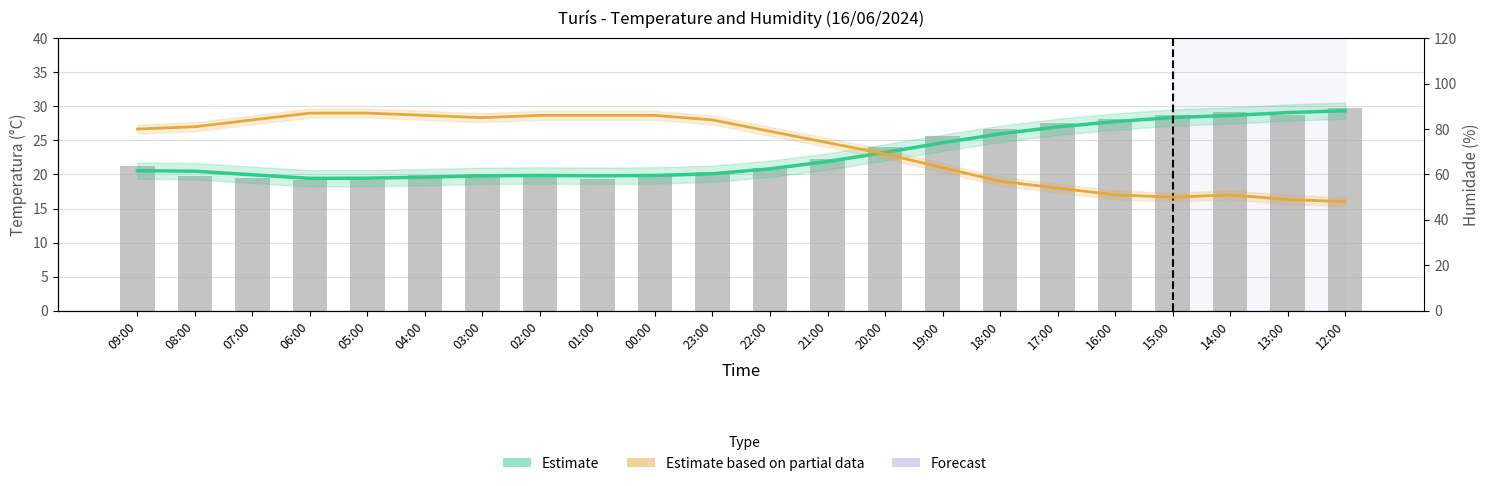

True or false: Estimate (Temp trend) has a value of 20.5 at 08:00.

True